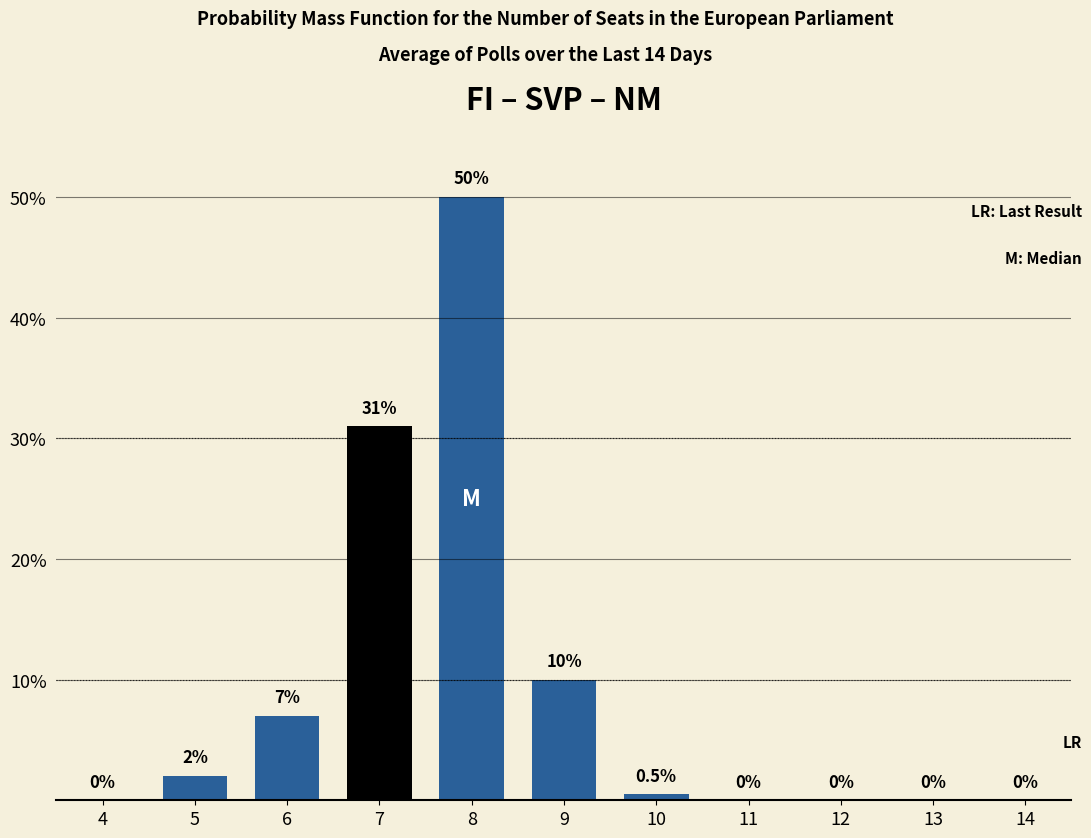

Reading left to right, transcribe all the data shown in this chart.

4=0.0	5=2.0	6=7.0	7=31.0	8=50.0	9=10.0	10=0.5	11=0.0	12=0.0	13=0.0	14=0.0